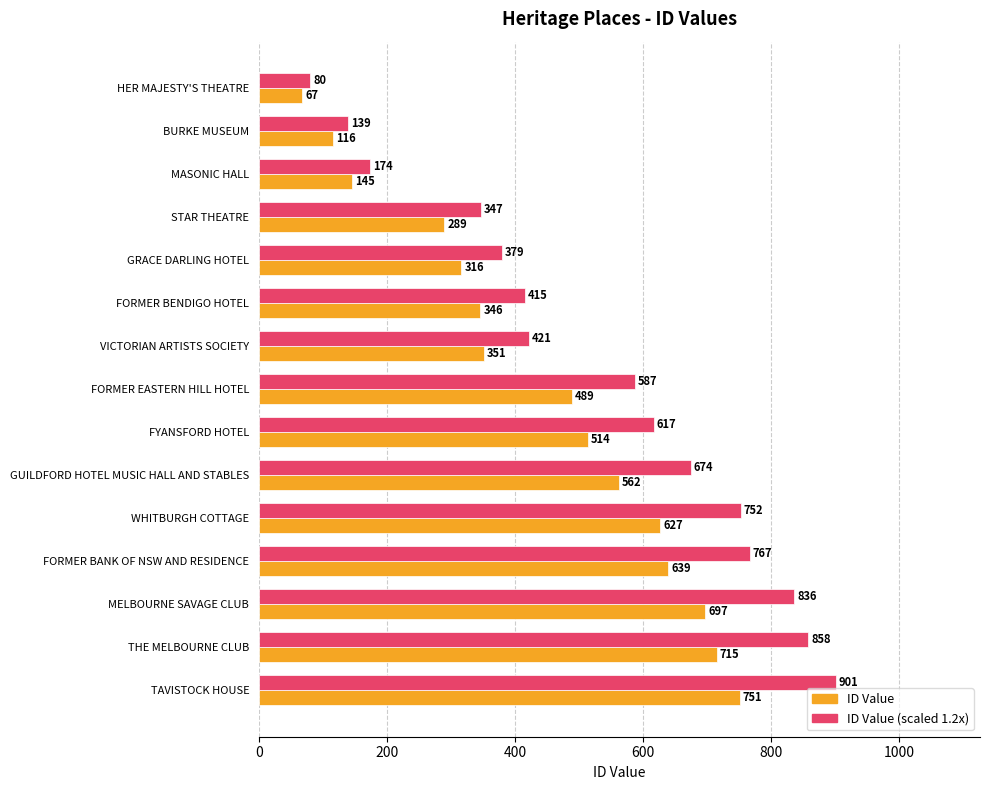

What is the highest value of the ID Value (scaled 1.2x) series?

901.2